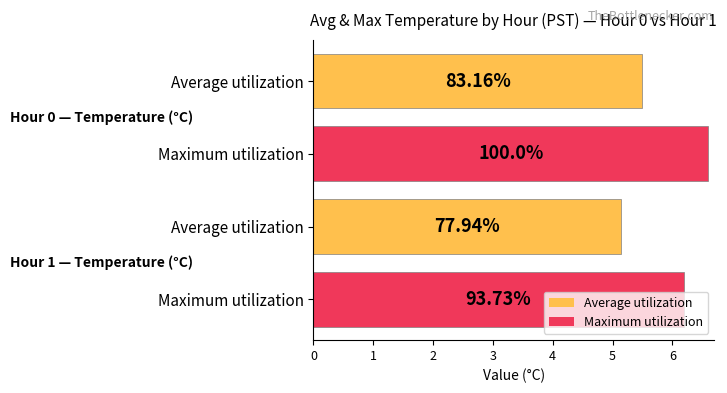

How many bars are there in total?

4